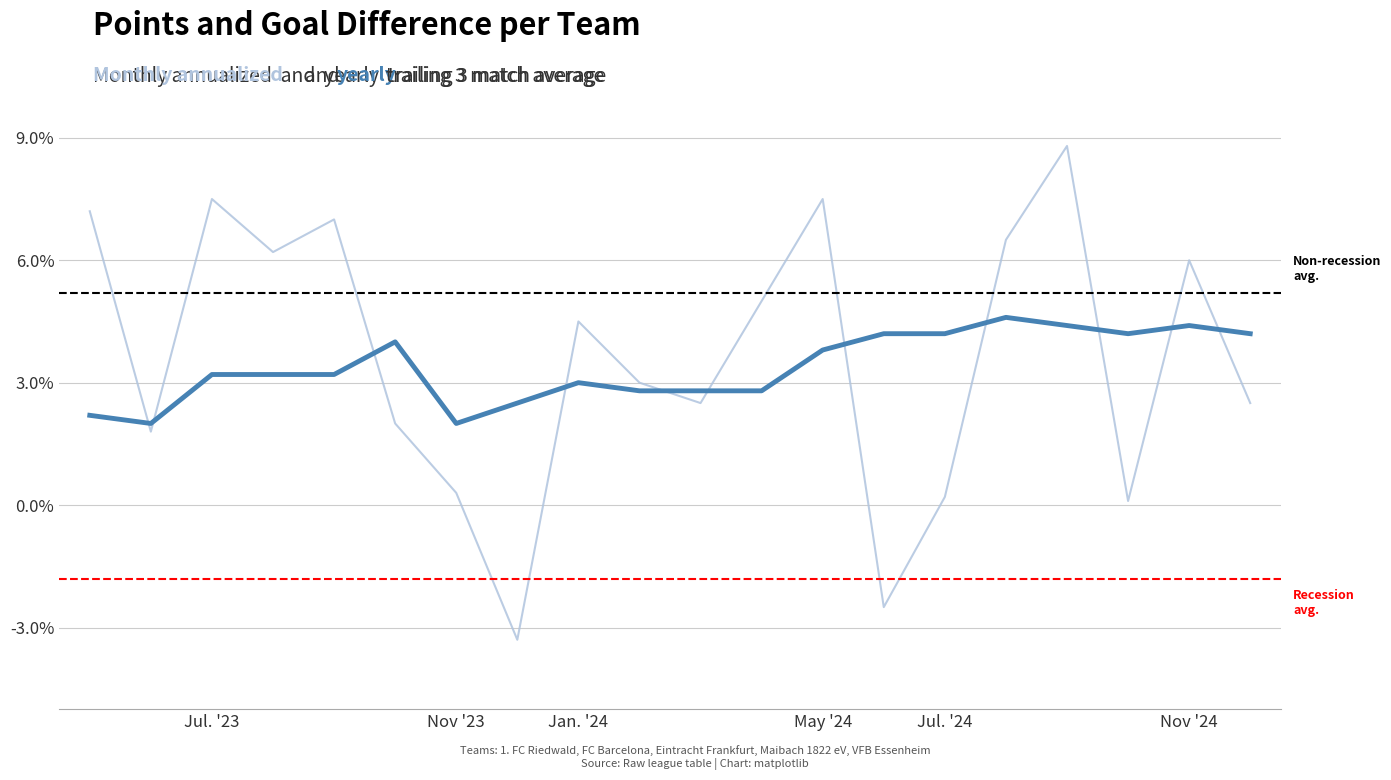

What is the minimum value shown in the chart?

-3.3